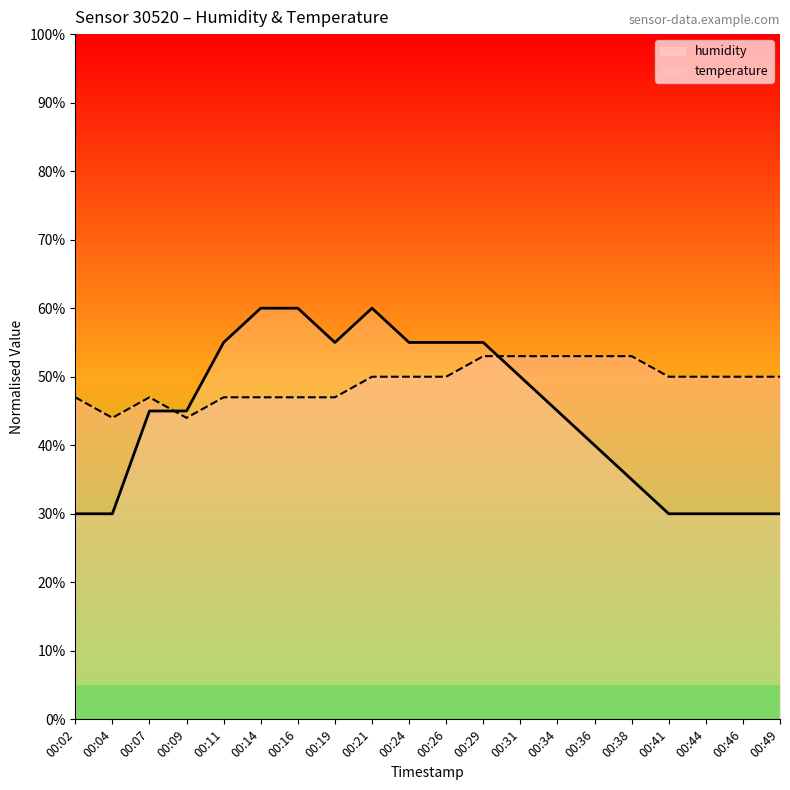

How many data points in temperature are less than 50?

8